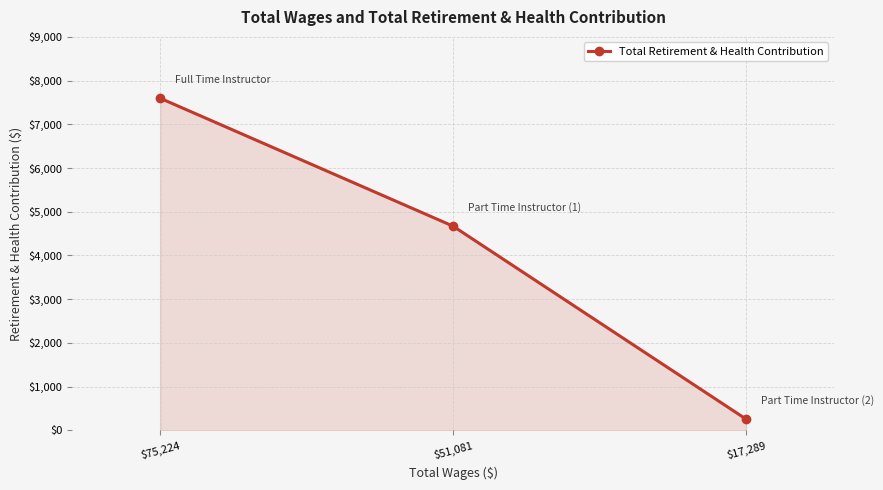

What is the minimum value shown in the chart?

259